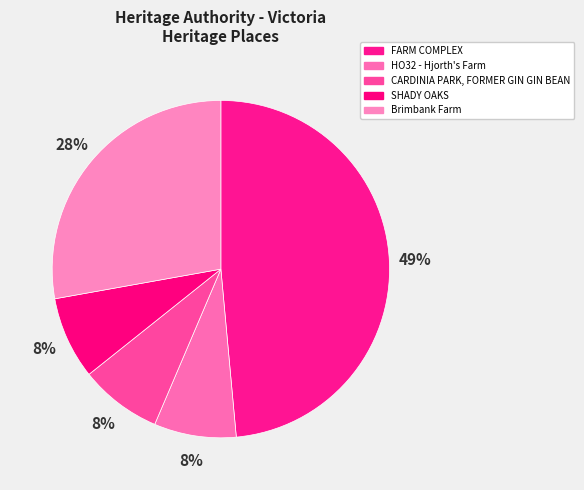

Rank the categories by value from lowest to highest.

CARDINIA PARK, FORMER GIN GIN BEAN, HO32 - Hjorth's Farm, SHADY OAKS, Brimbank Farm, FARM COMPLEX